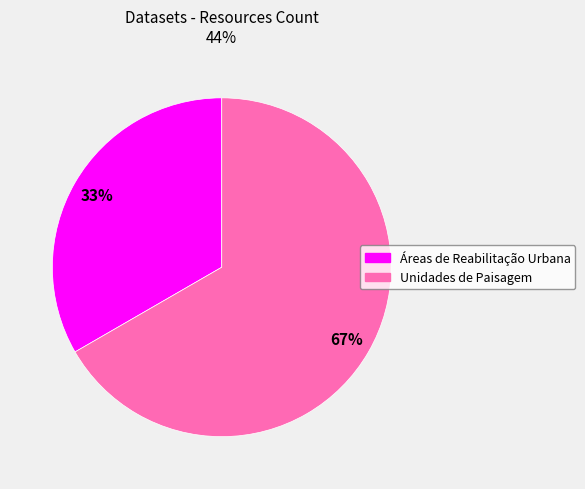

To the nearest percent, what is the average slice percentage?

50%